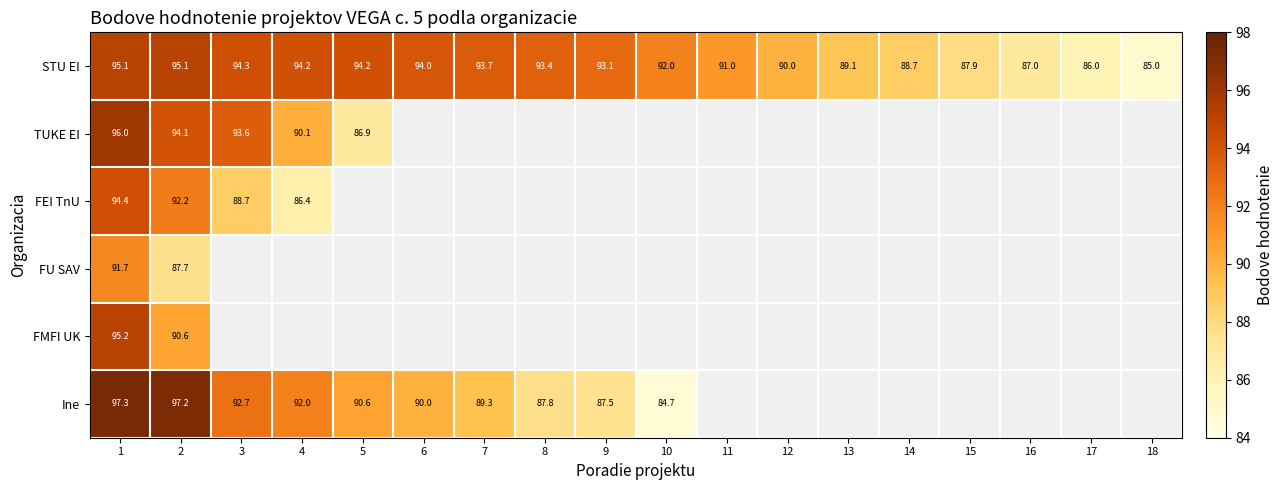

At how many categories does at least one series exceed 84?

18